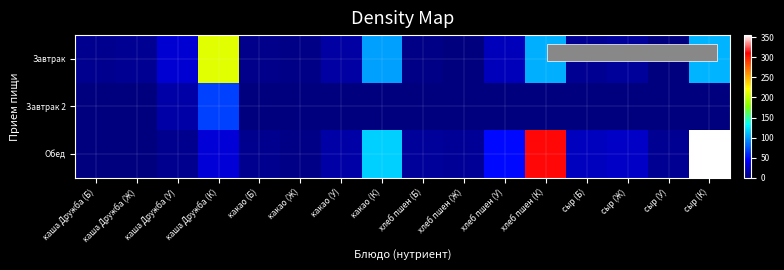

What is the spread (max minus min) of values at хлеб пшен (Ж)?

9.0